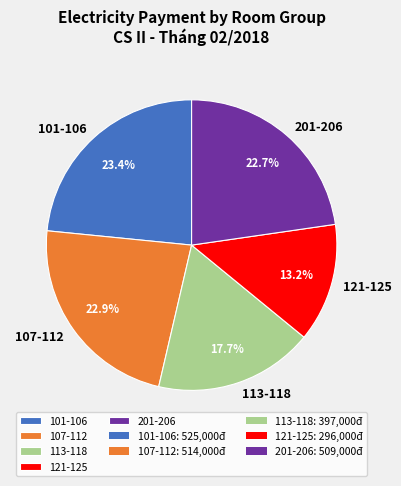

How many slices are in this pie chart?

5